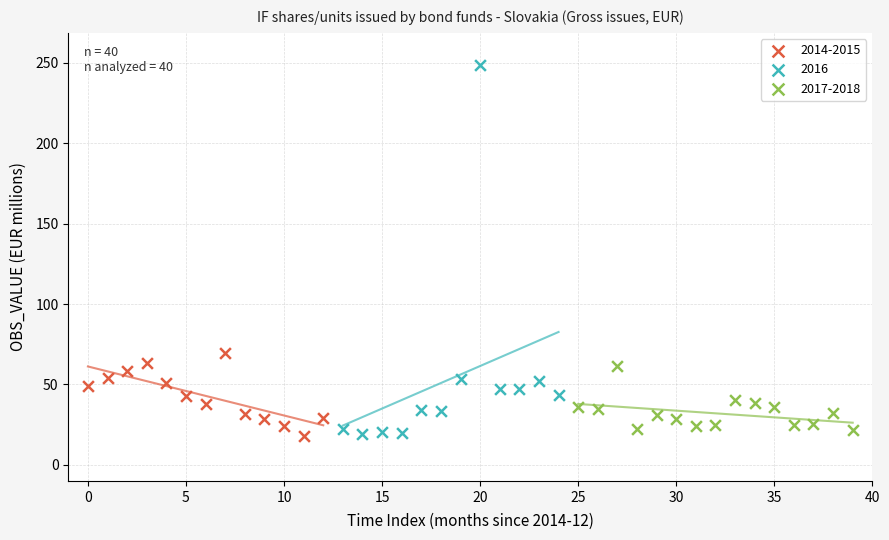

Which series contains the highest Y value?

2016